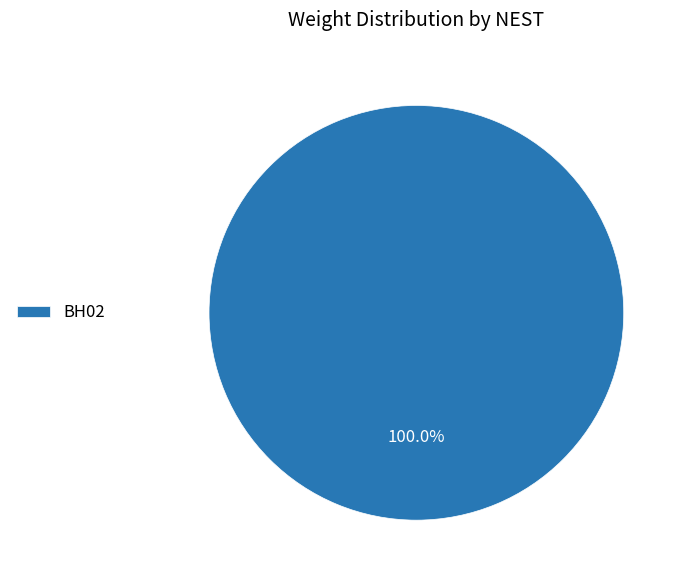

Rank the categories by value from lowest to highest.

BH02